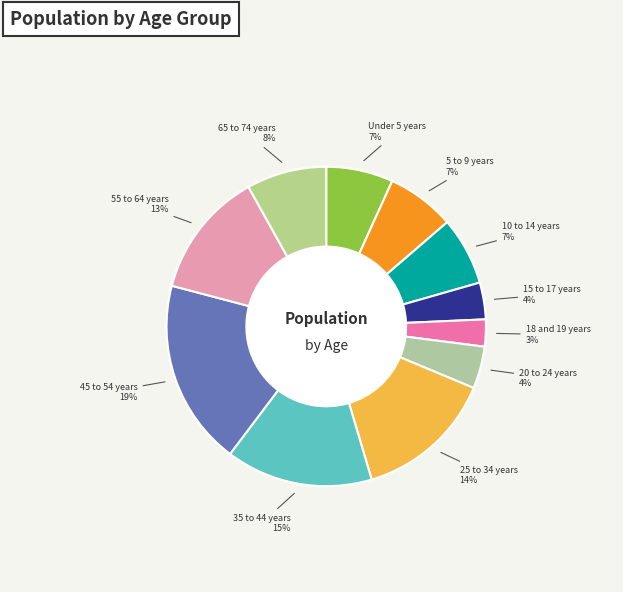

To the nearest percent, what is the difference between the largest and smallest slice percentages?

16%